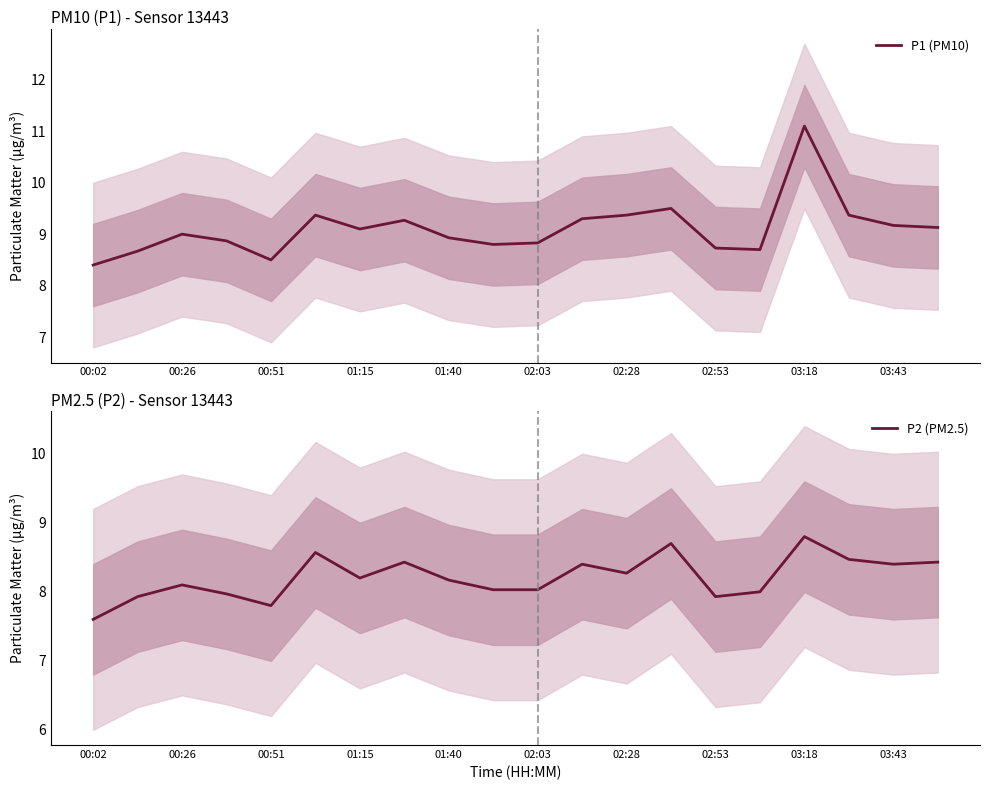

What is the sum of all P1 (PM10) values?

182.1